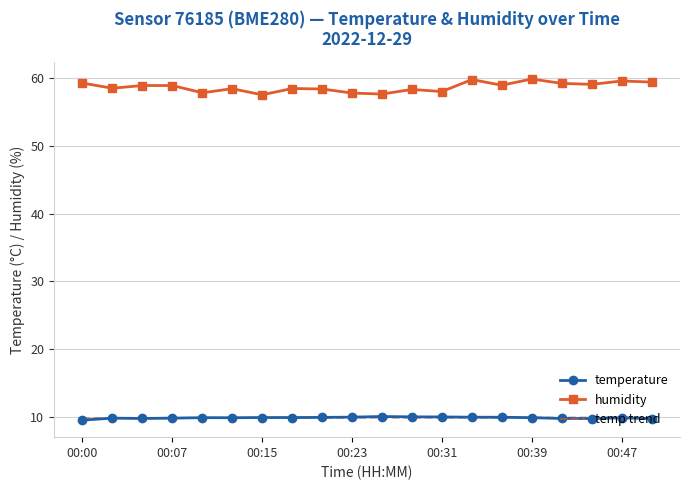

What is the maximum value for temperature?

10.0